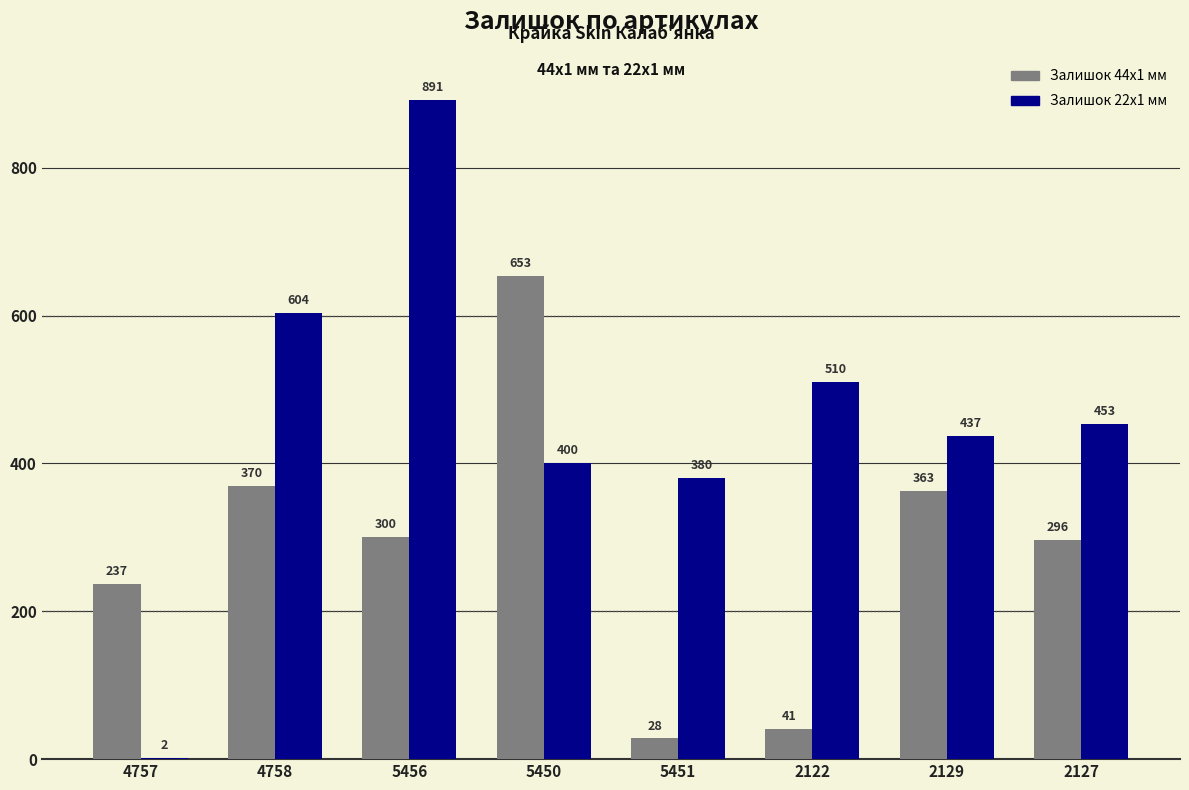

Which label corresponds to the largest value in the chart?

5456